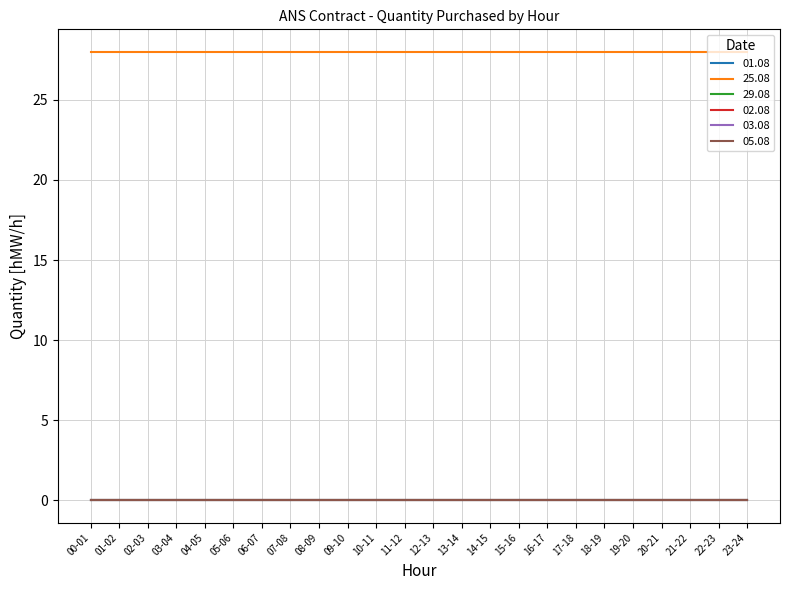

What is the total value across all series at 03-04?

28